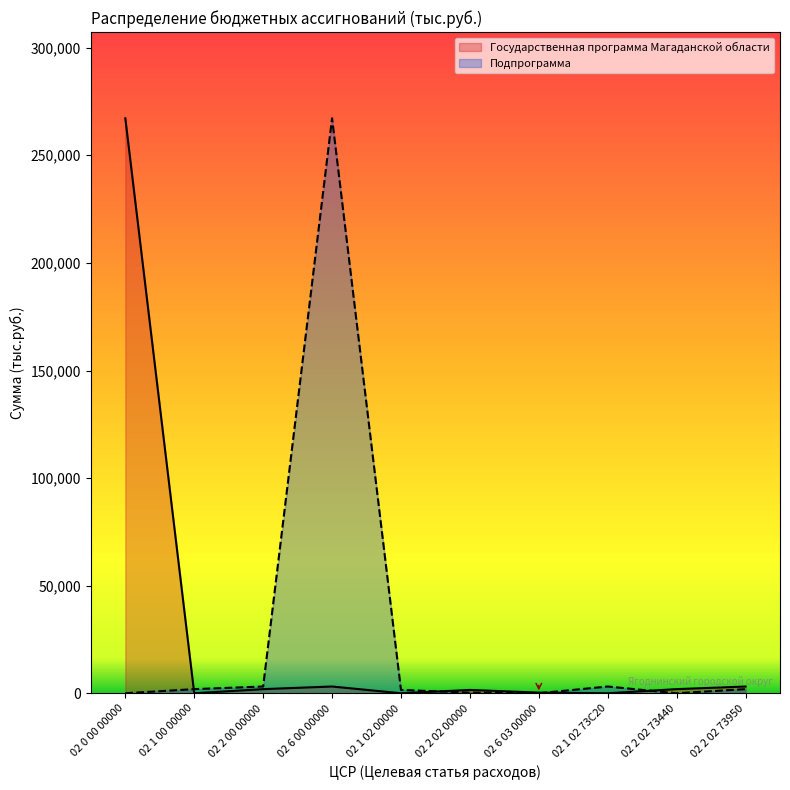

Where is Подпрограмма nearest to the value 133616?

02 2 00 00000